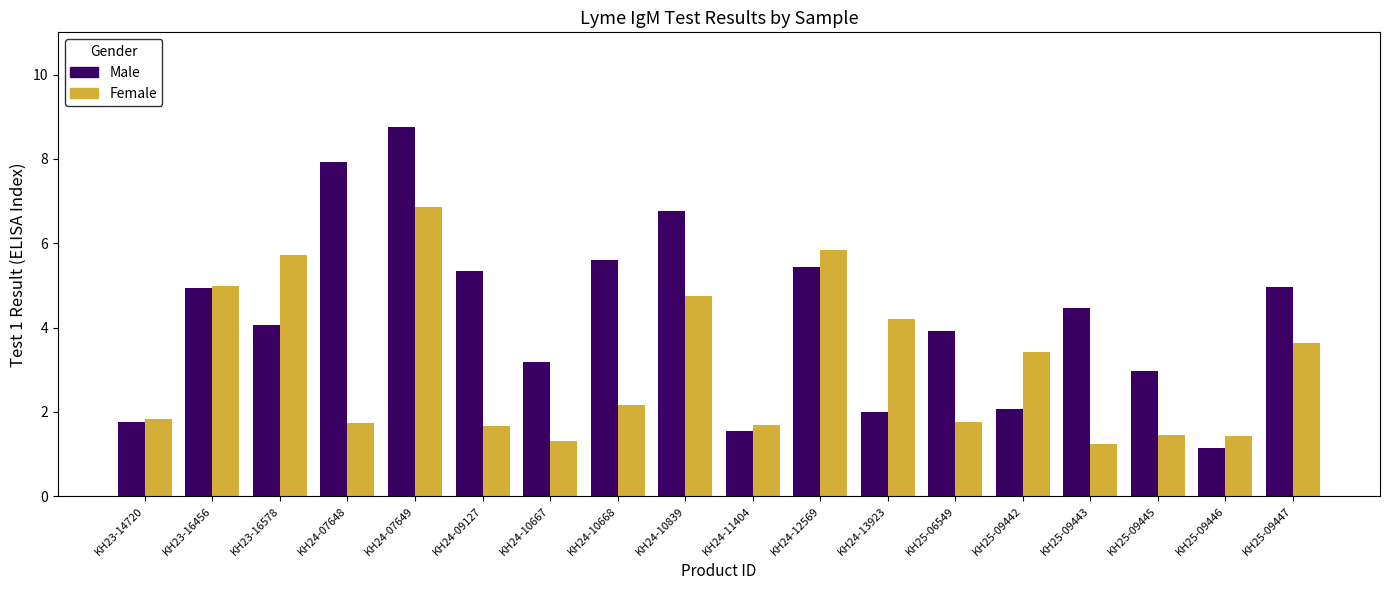

What is the greatest value displayed?

8.8